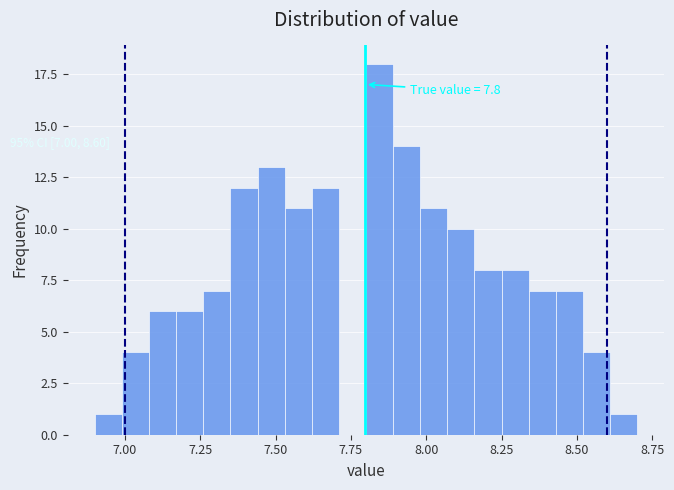

Read against the x-axis, roughly where is the centre of the tallest bar?

7.85